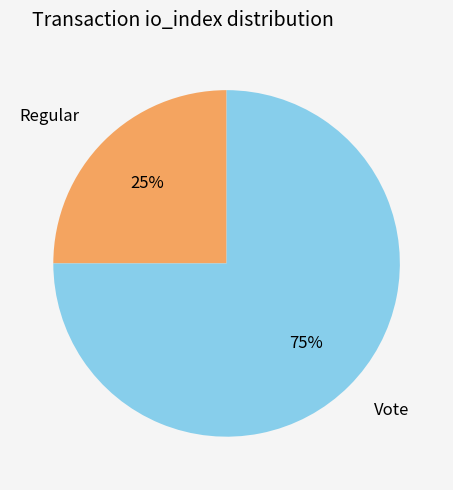

Which category has the smallest portion of the pie?

Regular